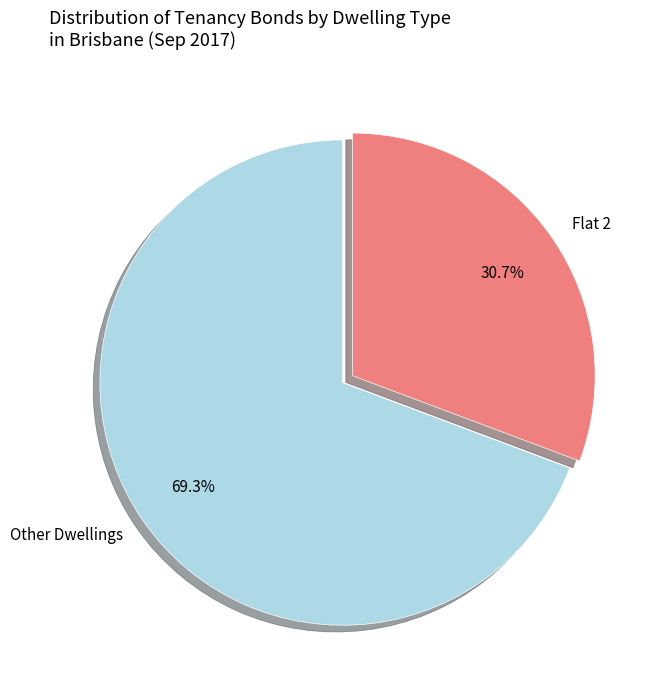

What is the total percentage of Other Dwellings and Flat 2?

100.0%